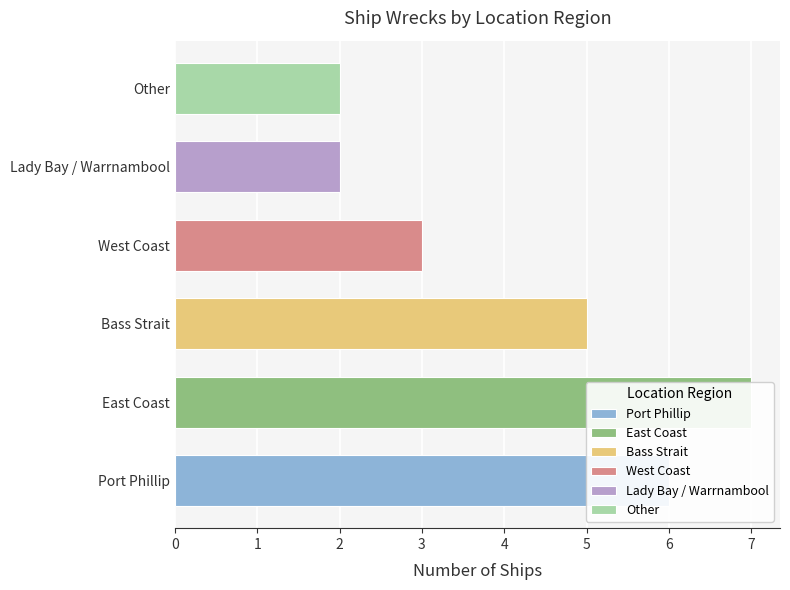

What is the value of the 1st bar from the left?

6